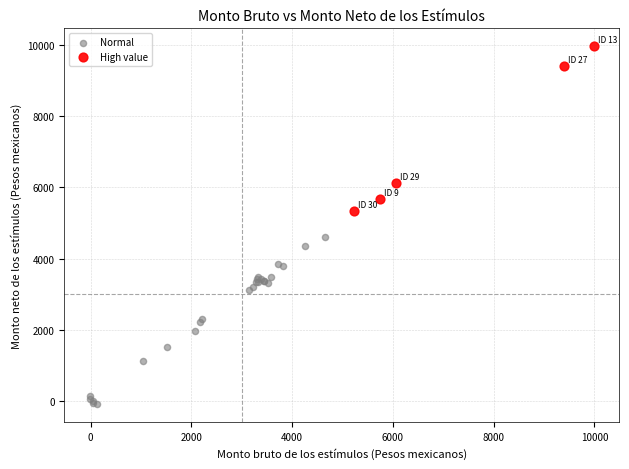

Which series reaches the maximum Y coordinate?

High value